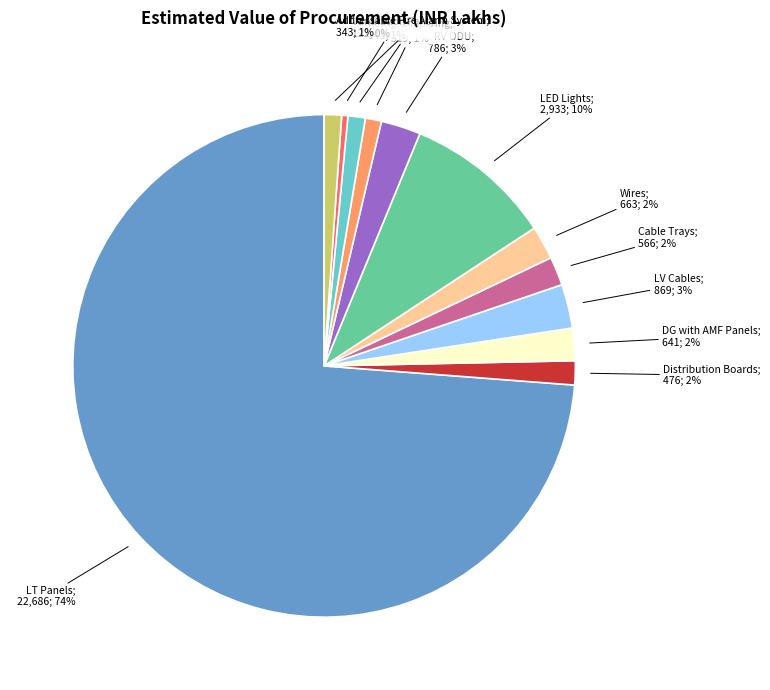

Is there a majority slice in this chart?

Yes